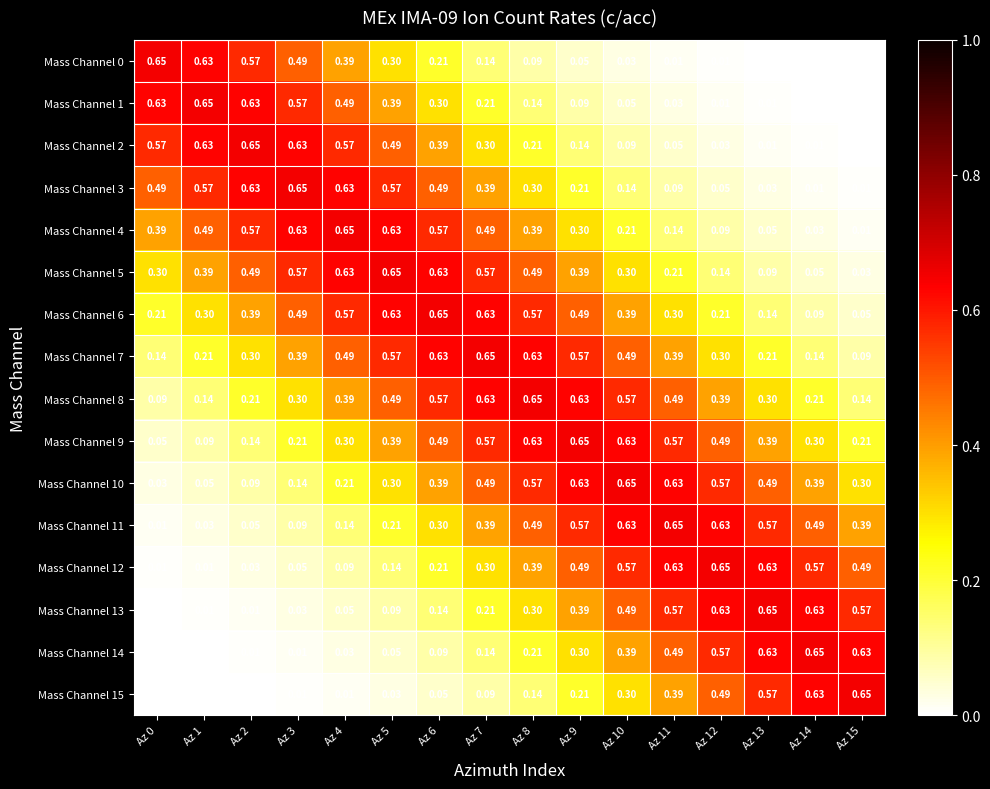

Is the value of Mass Channel 11 at Az 8 greater than the value of Mass Channel 15 at Az 14?

No